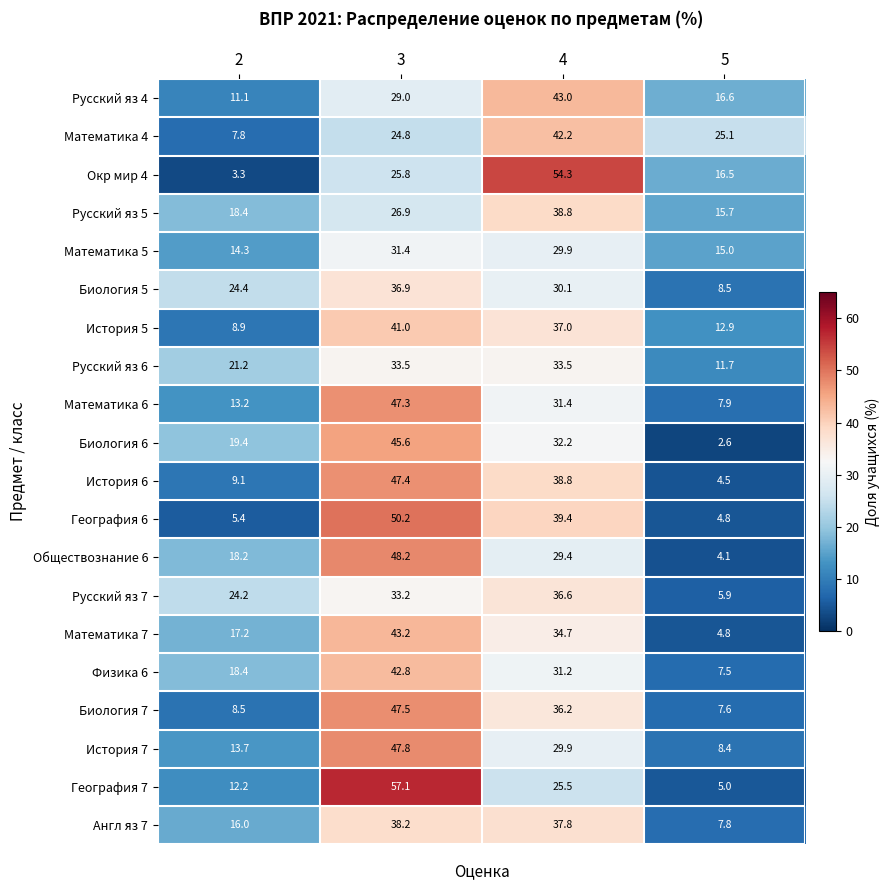

True or false: Русский яз 6 has a value of 33.5 at 3.

True